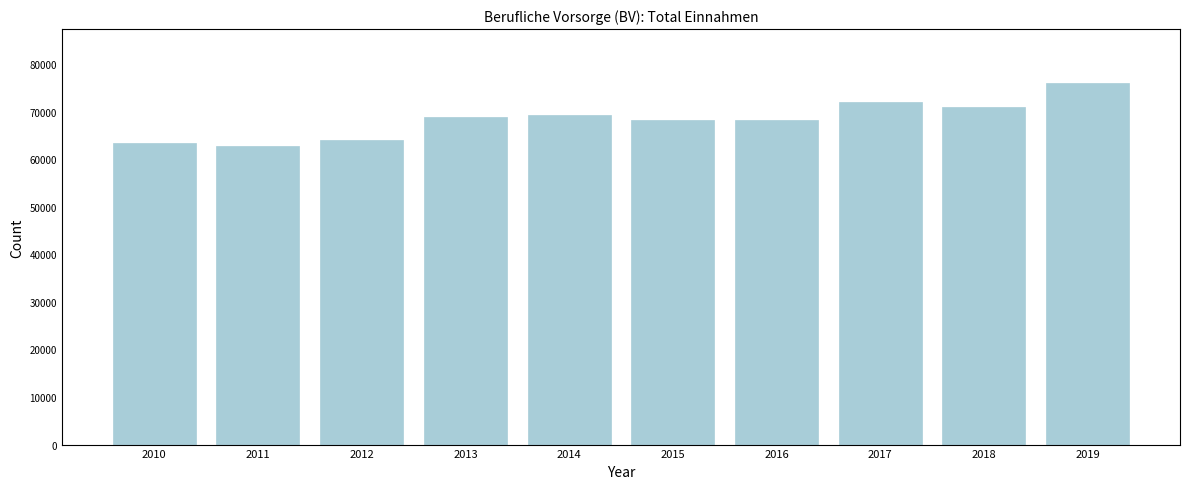

What is the value of the 1st bar from the left?

63313.4